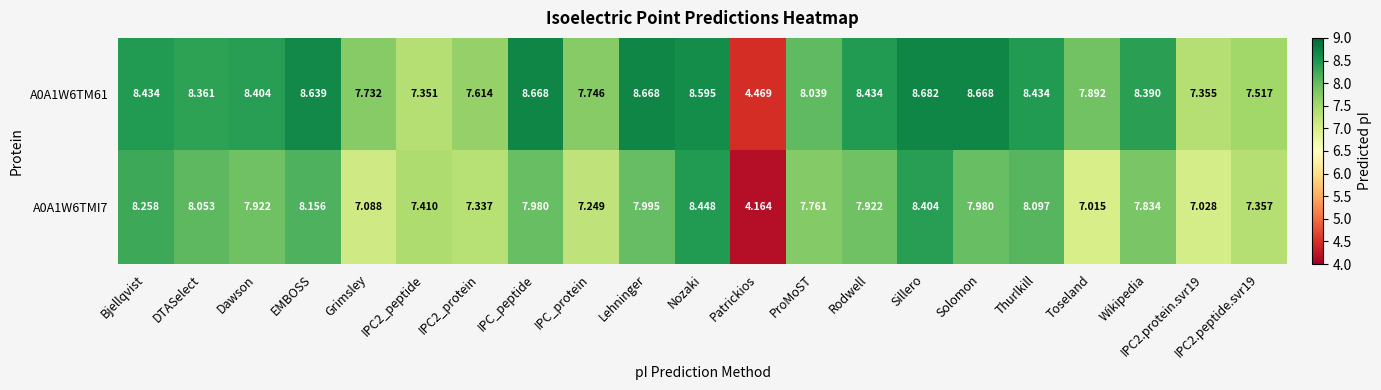

At which category does the chart reach its peak across all series?

Sillero